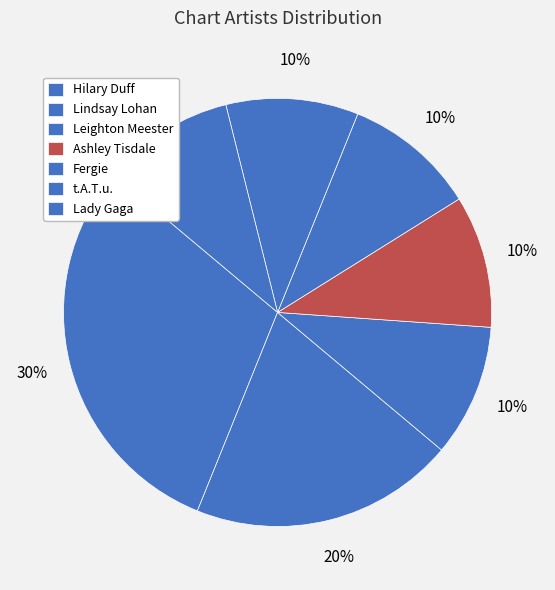

To the nearest percent, what percentage of the pie is Fergie?

10%